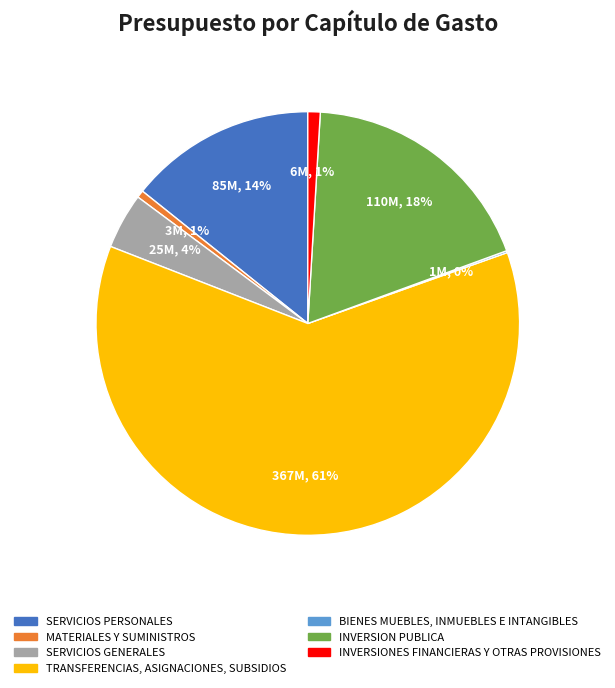

Is it true that INVERSION PUBLICA is 18% of the pie?

True